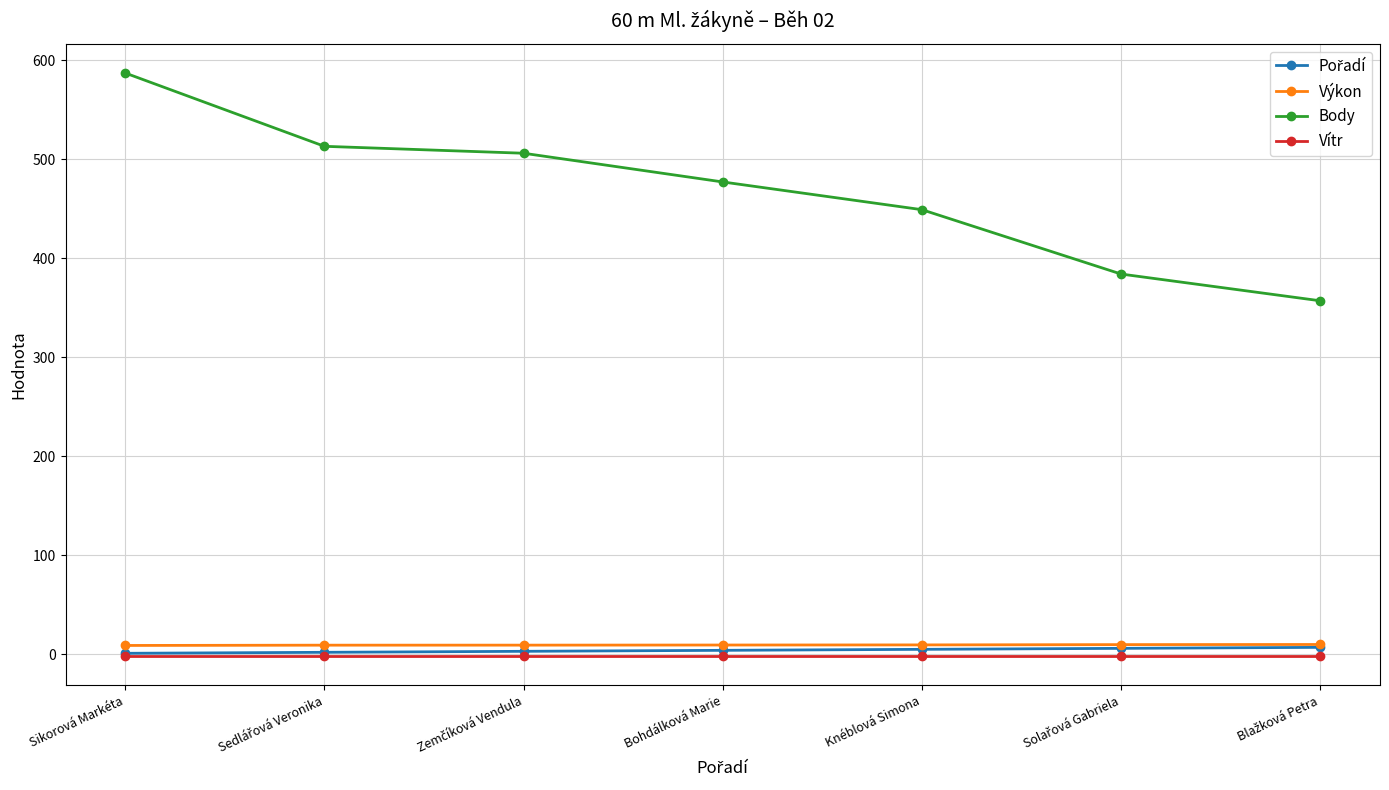

What is the label of the 7th point from the right?

Sikorová Markéta